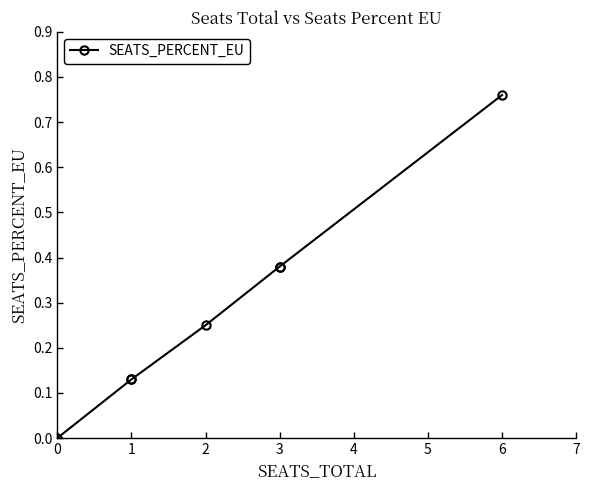

What is the difference between the values at 1 and 0?

0.1